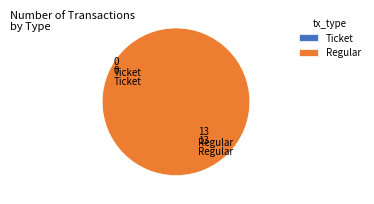

What percentage is the Regular slice, to the nearest percent?

100%